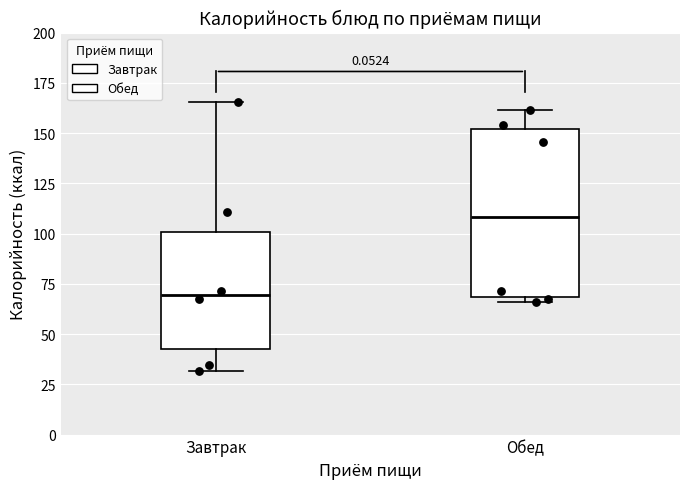

Reading left to right, read every box against the y-axis: the position of its median line, the range the box covers, and the ends of its whiskers. The values are not printed on the chart, so give them approximately, as read against the axis.

Завтрак: median 70, box 45 to 100, whiskers 30 to 165
Обед: median 110, box 70 to 150, whiskers 65 to 160